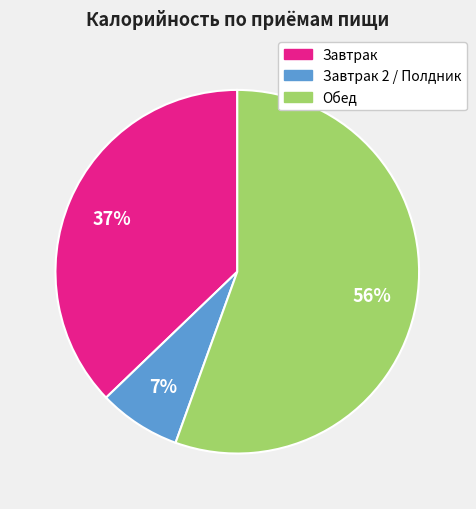

To the nearest percent, what is the average slice percentage?

33%